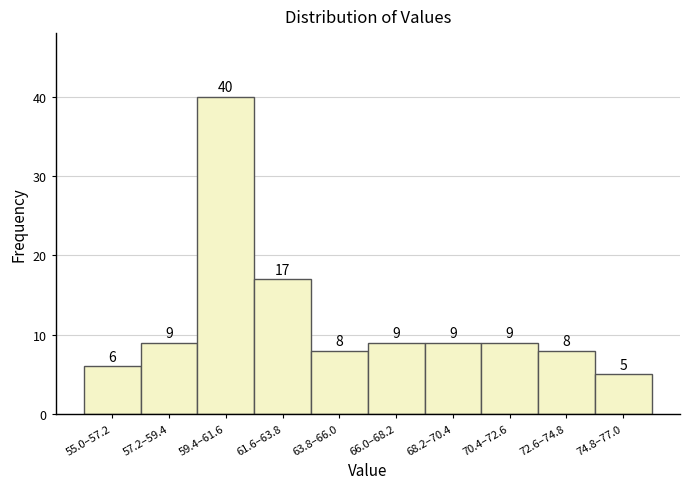

Reading right to left, extract all data points from this chart.

5	8	9	9	9	8	17	40	9	6